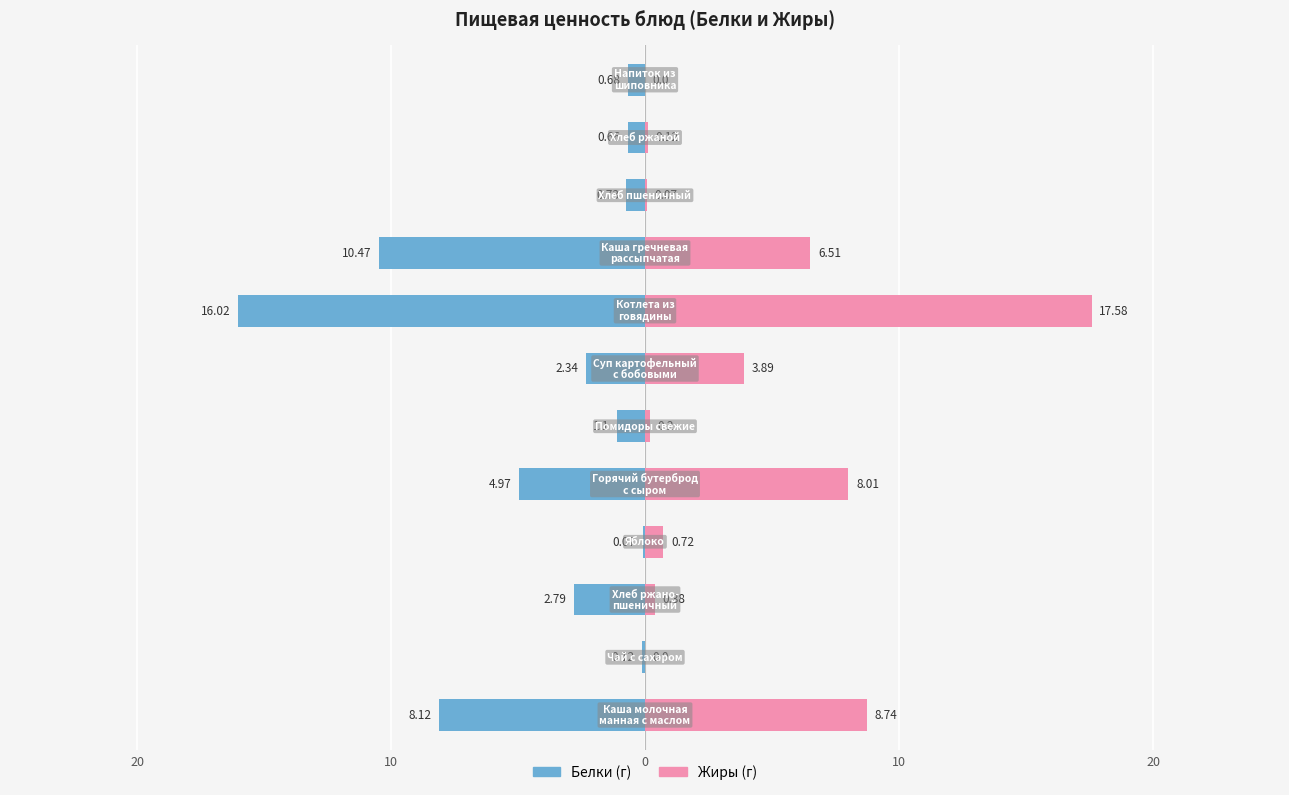

The value of Жиры at 11 is 0.0. True or false?

True